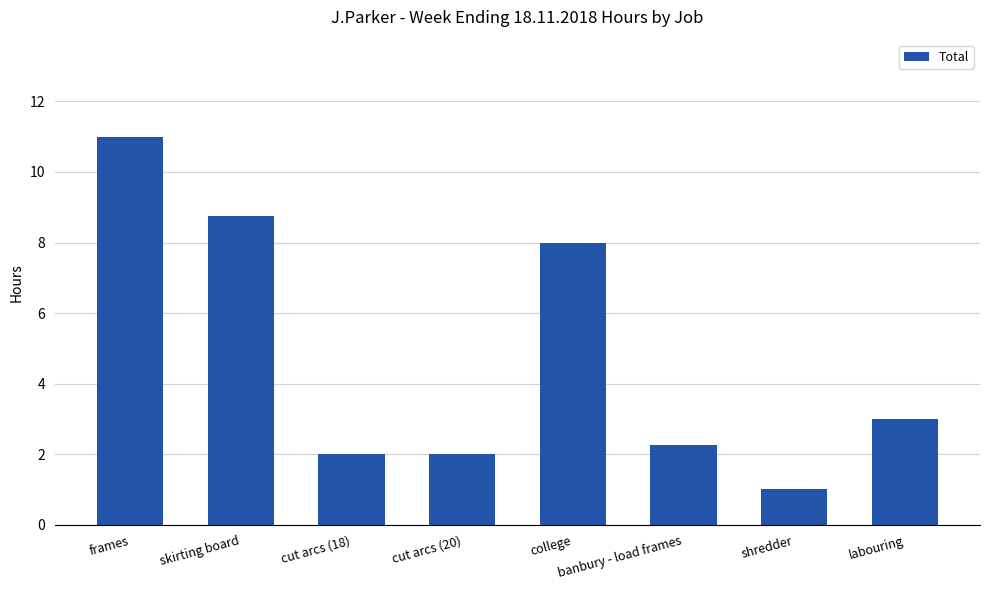

What is the maximum value shown in the chart?

11.0